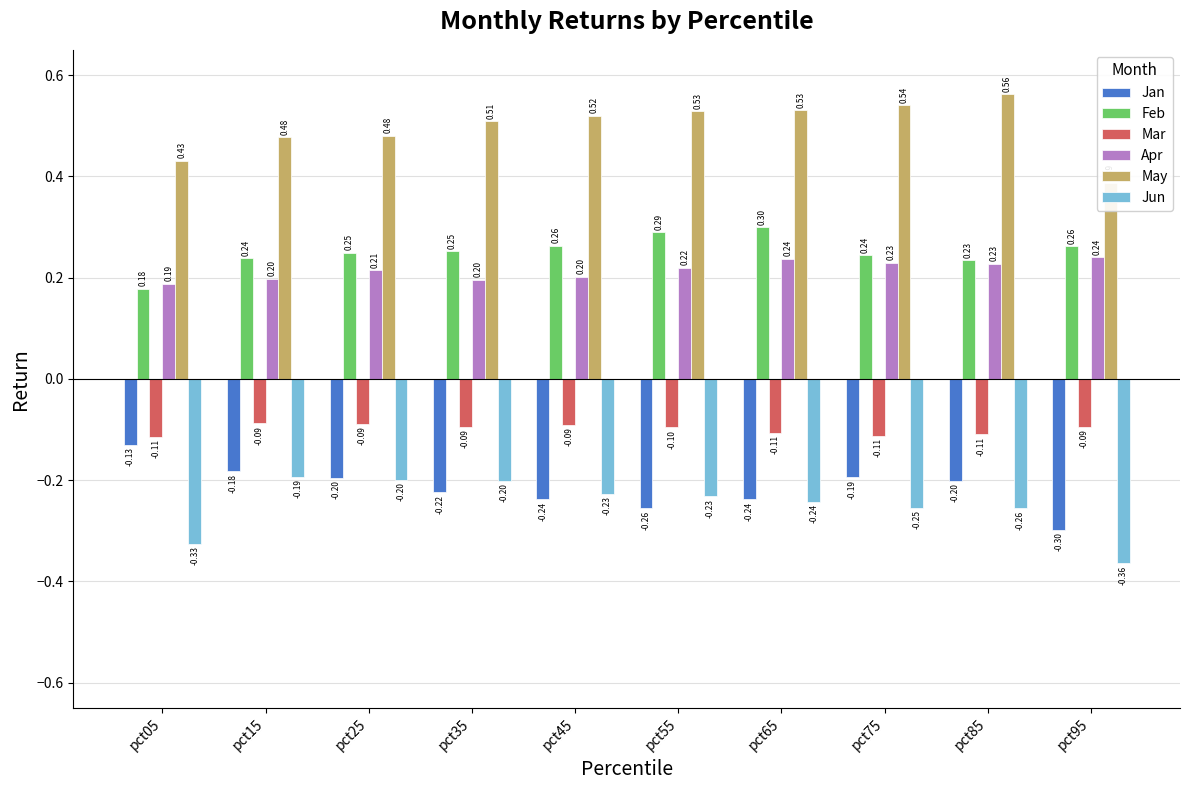

The value of Feb at pct05 is 0.2. True or false?

True